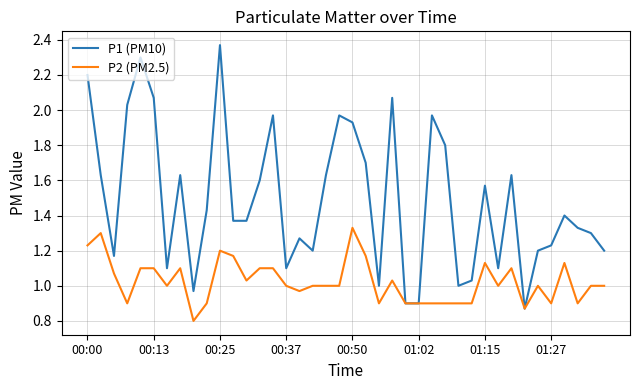

How many categories are shown in the chart?

40